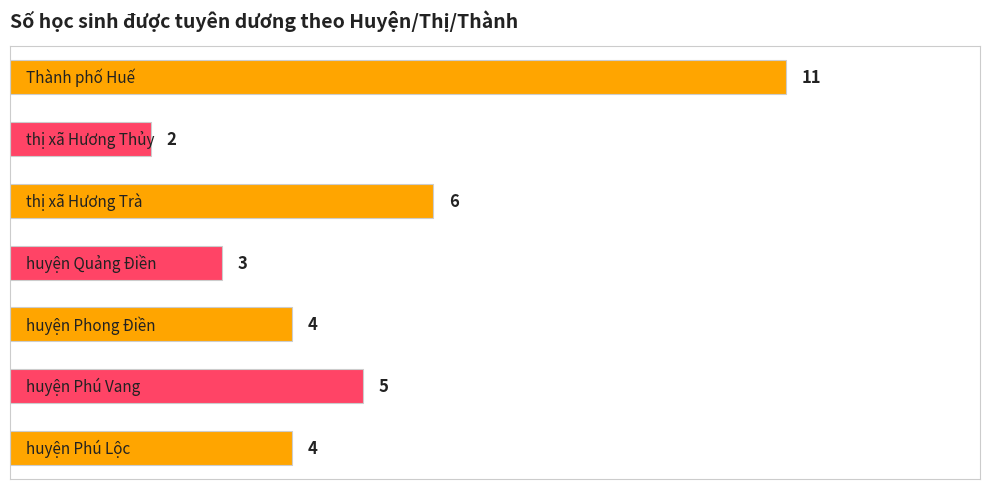

Reading top to bottom, transcribe all the data shown in this chart.

11	2	6	3	4	5	4